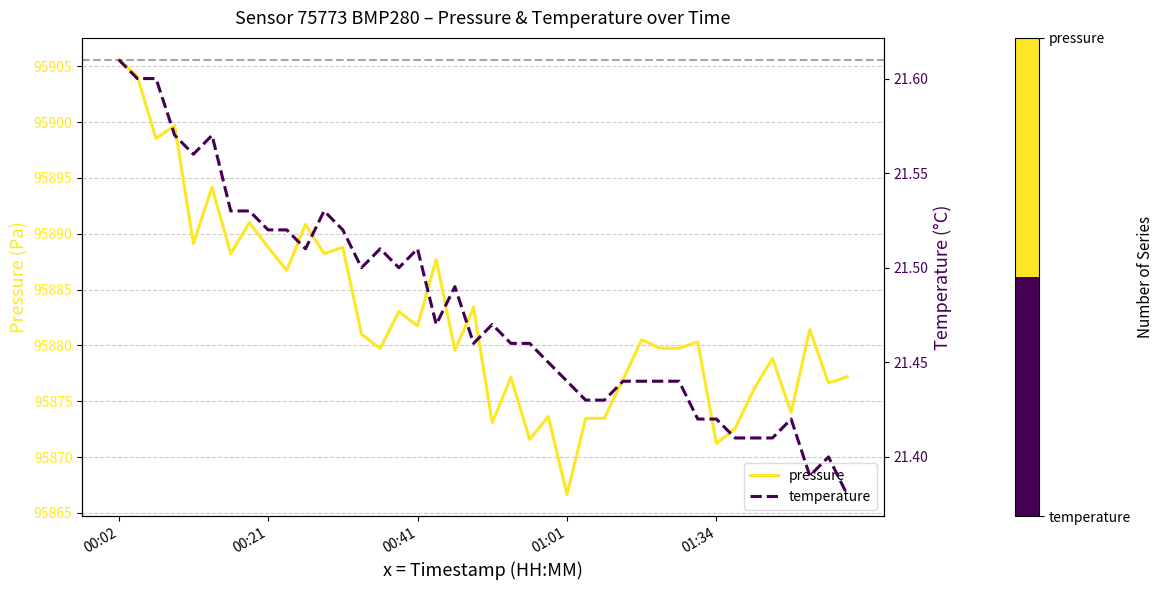

True or false: pressure has more than 0 interior local peaks.

True